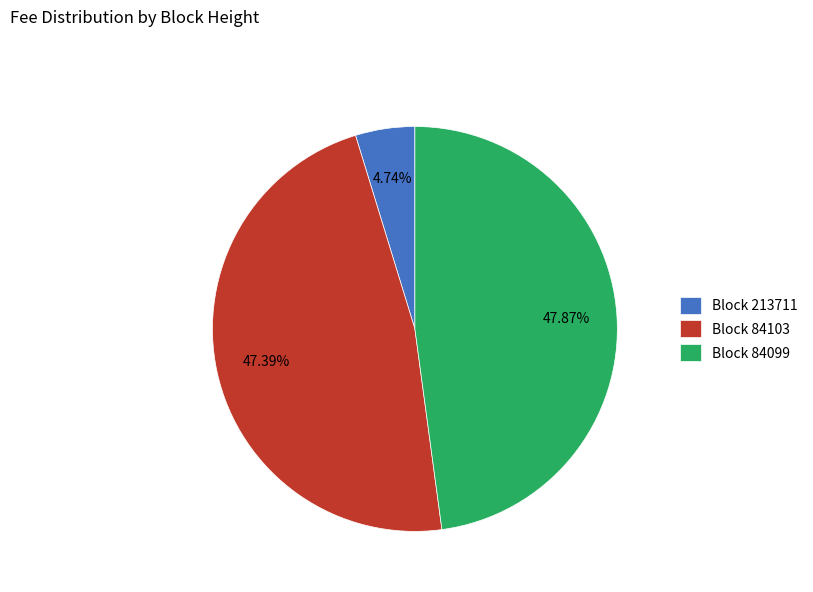

Which has a higher value, Block 84103 or Block 213711?

Block 84103